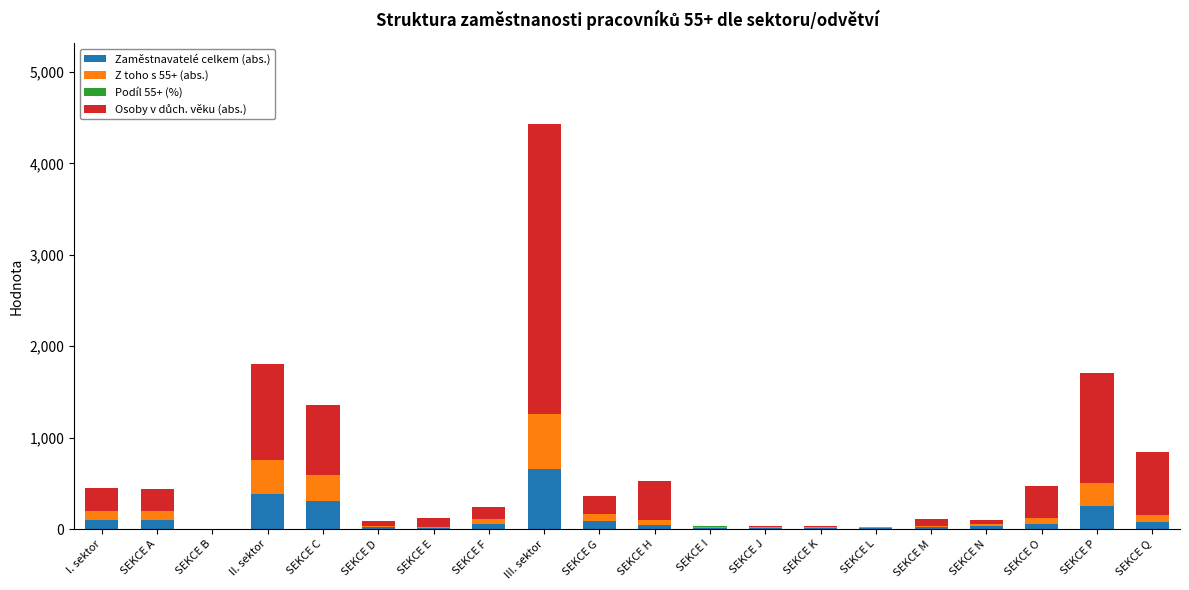

What is the highest value of the Zaměstnavatelé celkem (abs.) series?

658.0